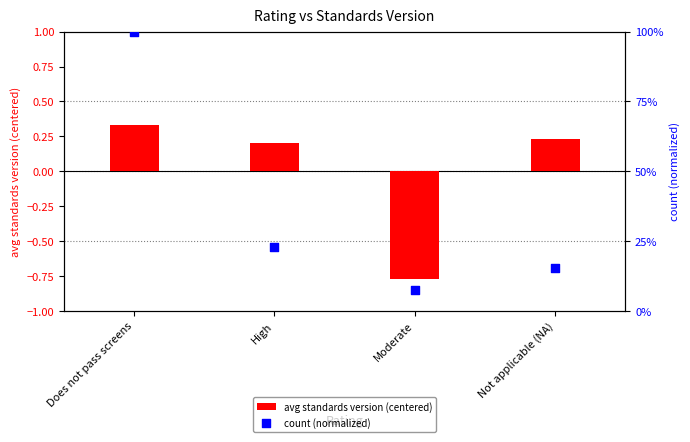

Is the value of avg standards version (centered) at High greater than the value of count (normalized) at Not applicable (NA)?

Yes